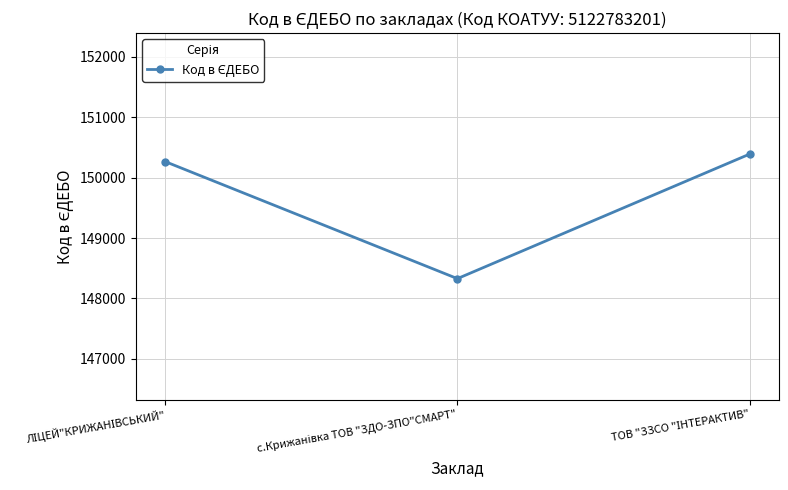

What is the value of the 1st point from the left?

150265